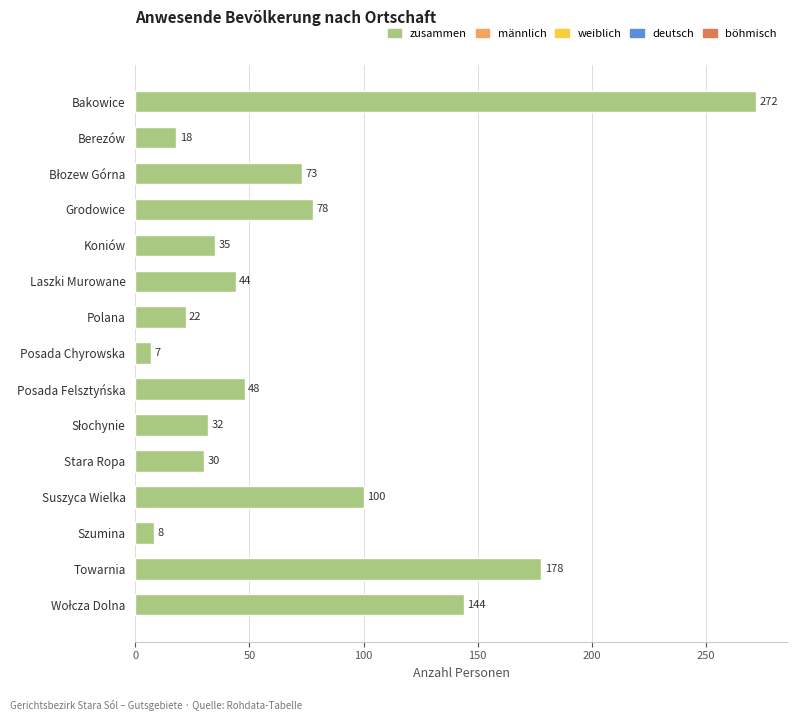

What is the change in value from Posada Chyrowska to Suszyca Wielka?

+93